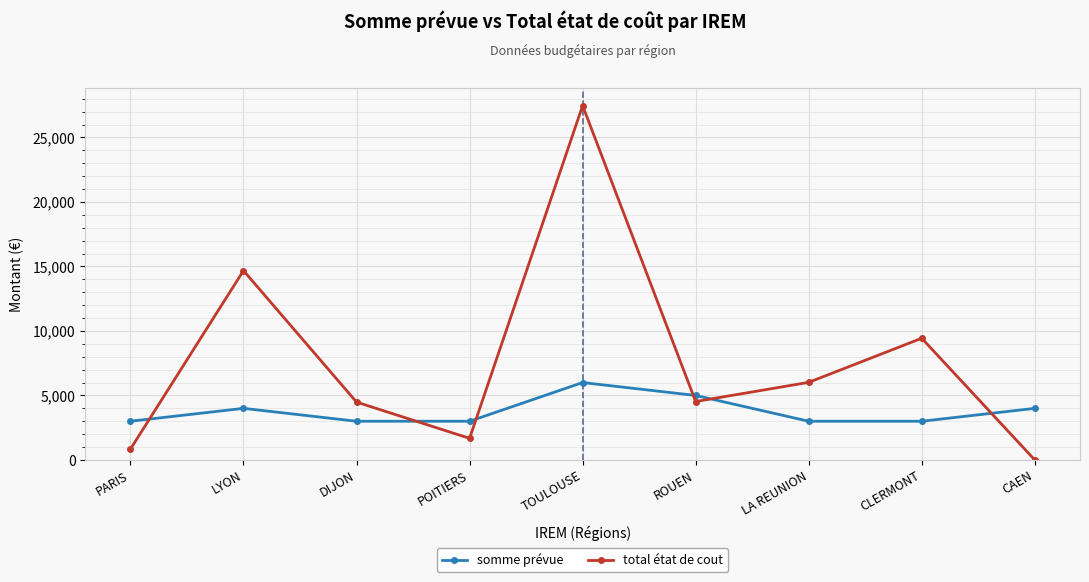

Which category has the lowest value across all series?

CAEN